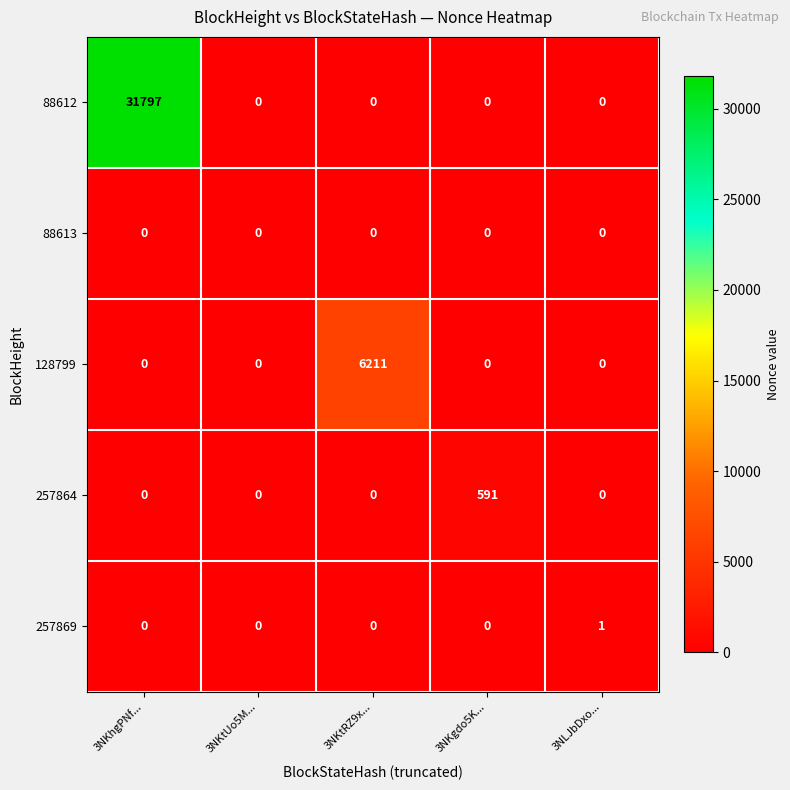

Reading right to left, list all the values displayed in this chart.

88612: 0	0	0	0	31797
88613: 0	0	0	0	0
128799: 0	0	6211	0	0
257864: 0	591	0	0	0
257869: 1	0	0	0	0